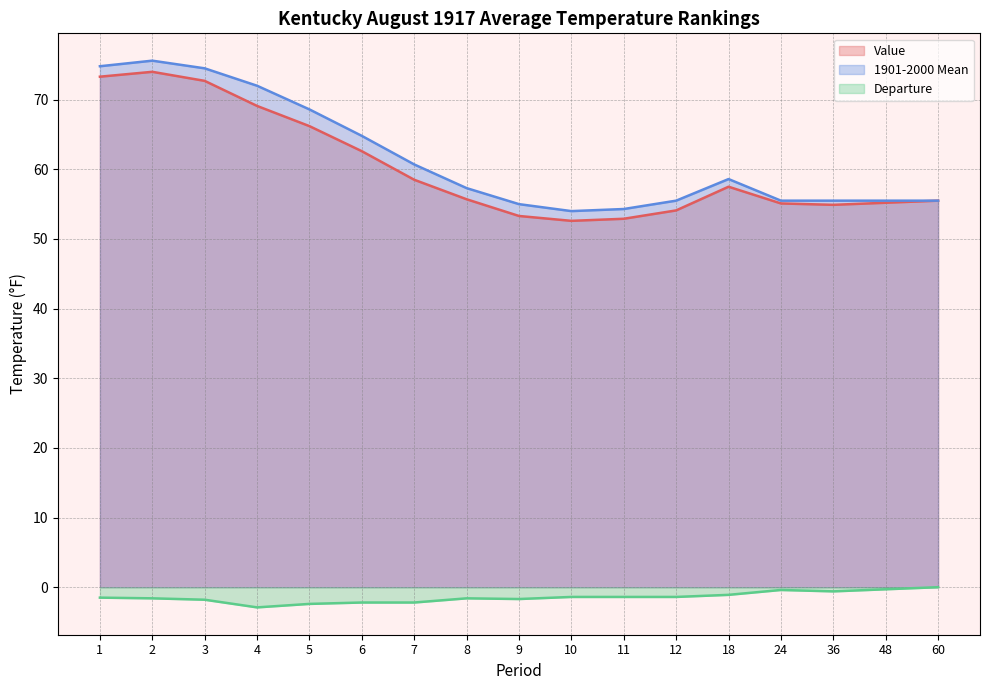

What is the difference between the 1901-2000 Mean values at 11 and 5?

14.3